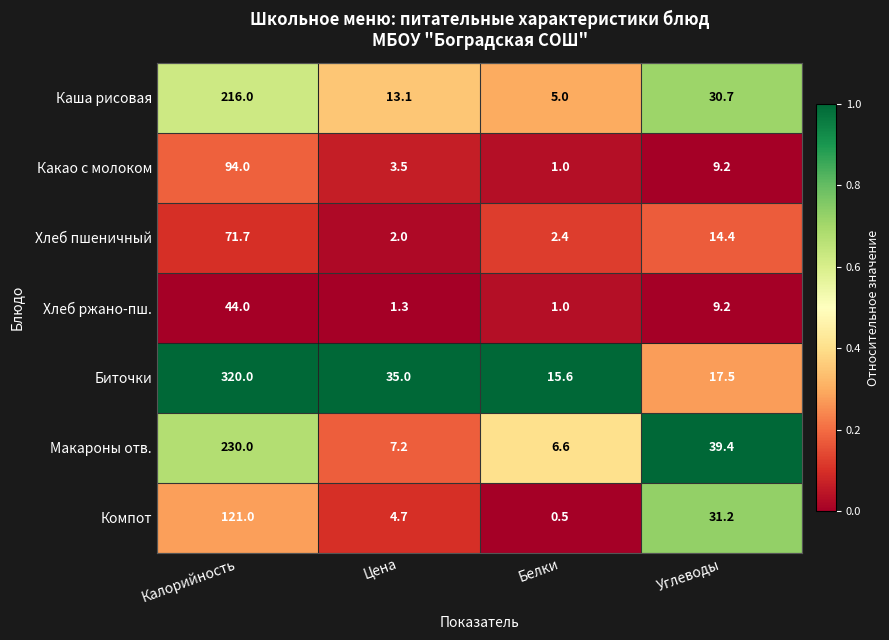

Reading left to right, extract all data points from this chart.

Каша рисовая: Калорийность=216.0	Цена=13.1	Белки=5.0	Углеводы=30.7
Какао с молоком: Калорийность=94.0	Цена=3.5	Белки=1.0	Углеводы=9.2
Хлеб пшеничный: Калорийность=71.7	Цена=2.0	Белки=2.4	Углеводы=14.4
Хлеб ржано-пш.: Калорийность=44.0	Цена=1.3	Белки=1.0	Углеводы=9.2
Биточки: Калорийность=320.0	Цена=35.0	Белки=15.6	Углеводы=17.5
Макароны отв.: Калорийность=230.0	Цена=7.2	Белки=6.6	Углеводы=39.4
Компот: Калорийность=121.0	Цена=4.7	Белки=0.5	Углеводы=31.2